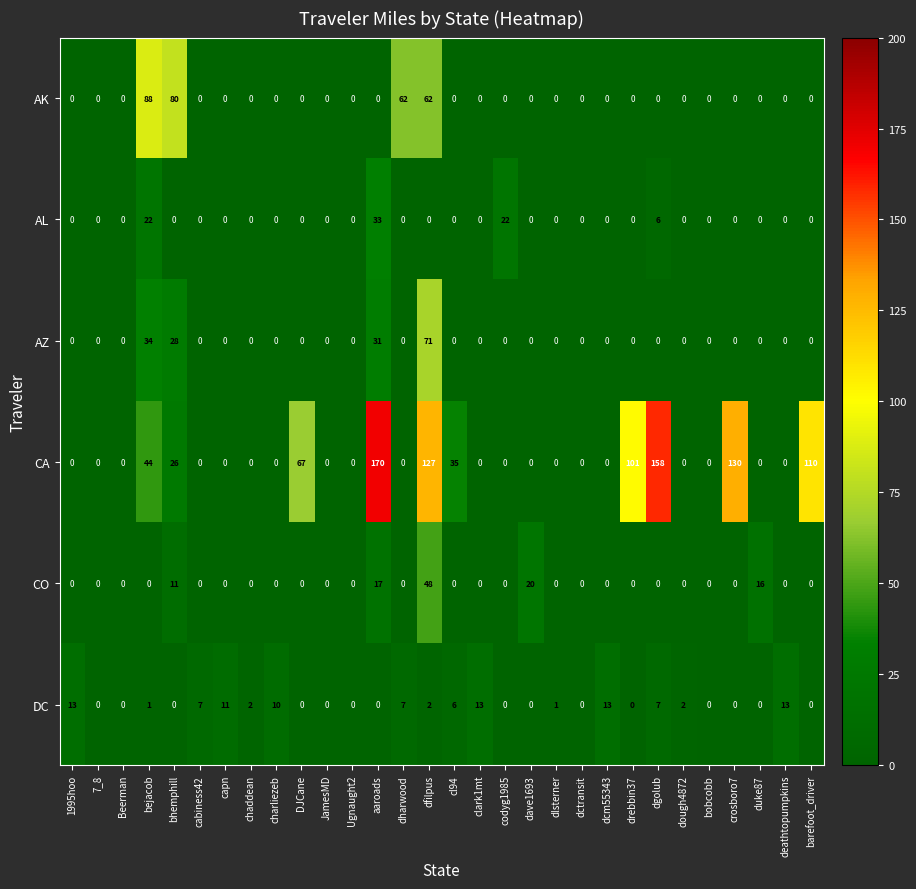

Which label corresponds to the largest value in the chart?

aaroads